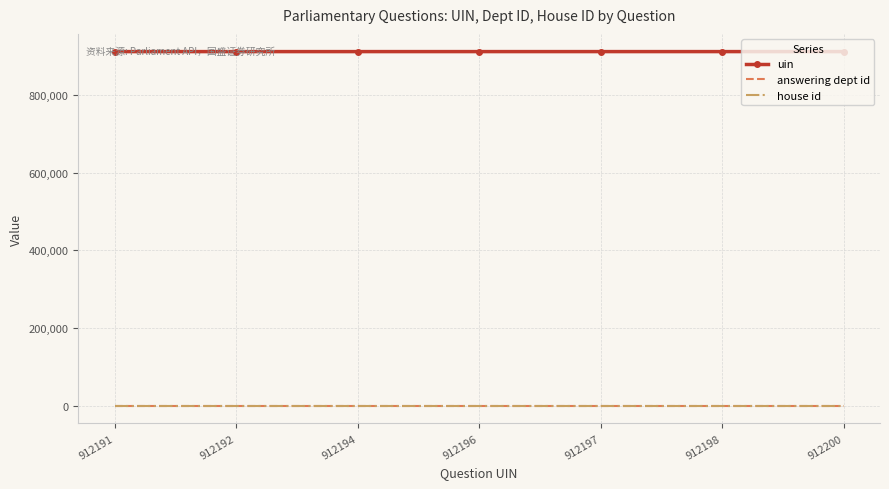

What is the average value of the uin series?

912195